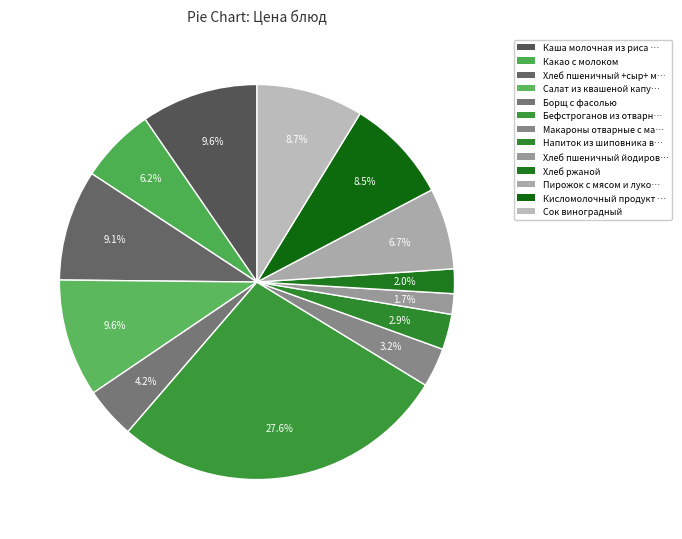

How many segments does this pie chart have?

13